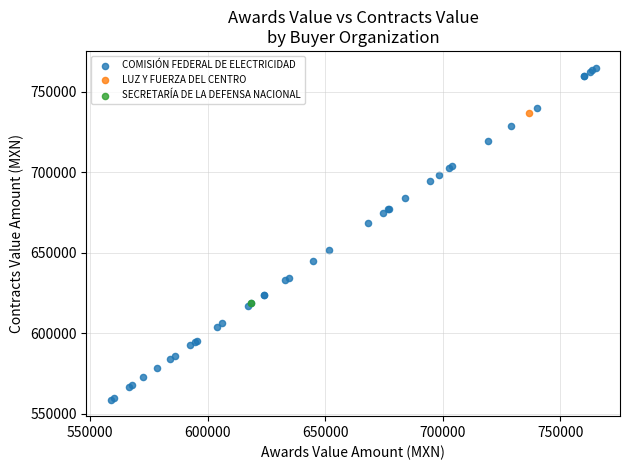

What are all the series names shown in the legend?

COMISIÓN FEDERAL DE ELECTRICIDAD, LUZ Y FUERZA DEL CENTRO, SECRETARÍA DE LA DEFENSA NACIONAL